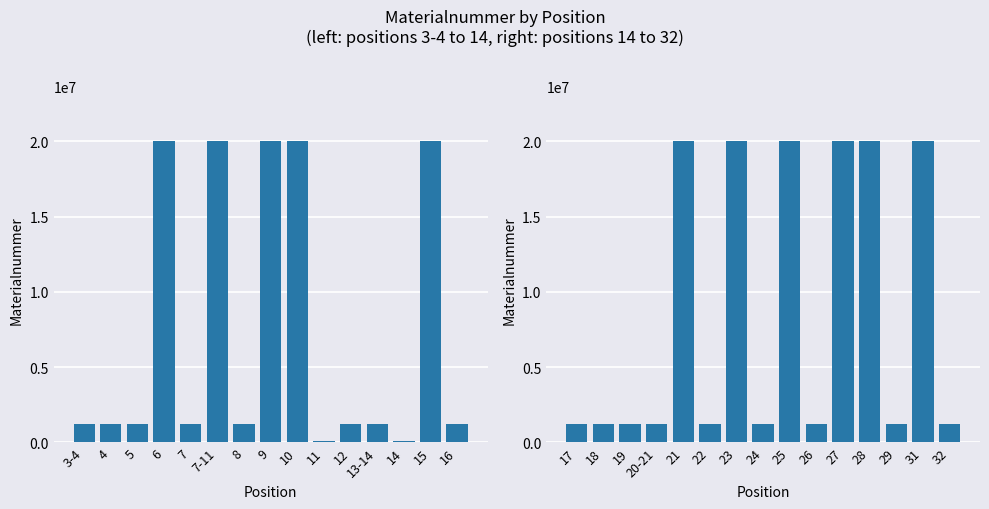

What is the value of the Materialnummer (2nd half) bar at the 13th from the left?

1221148